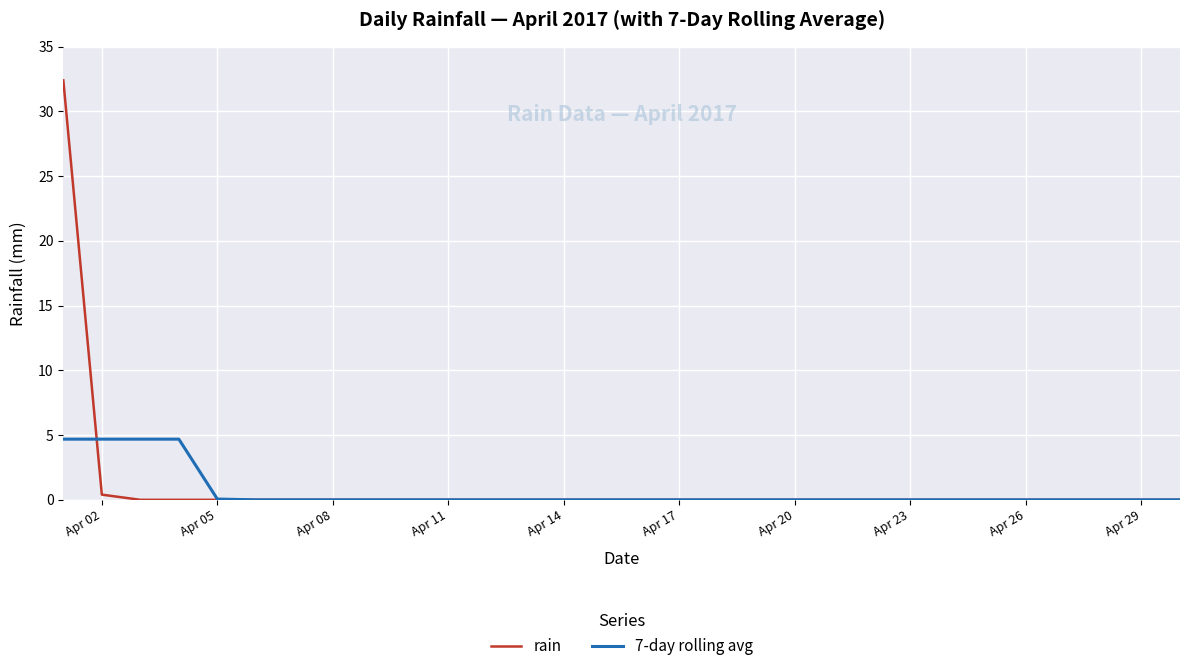

List the series in order of their overall mean, lowest first.

7-day rolling avg, rain